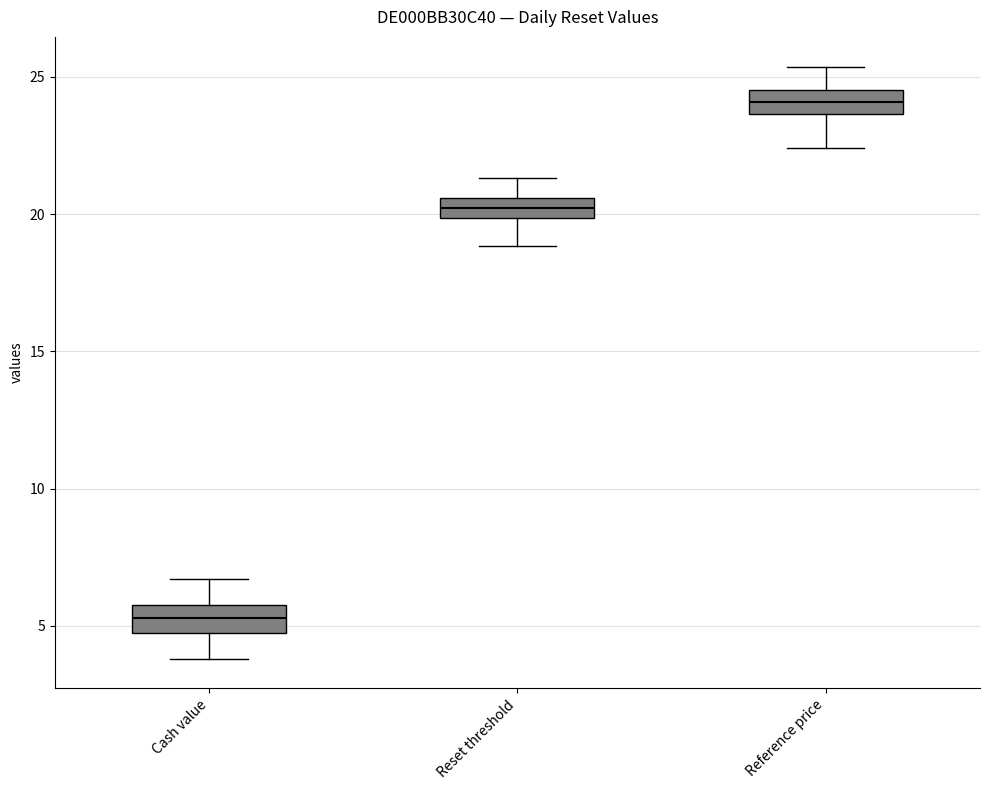

Which box has the highest median line?

Reference price